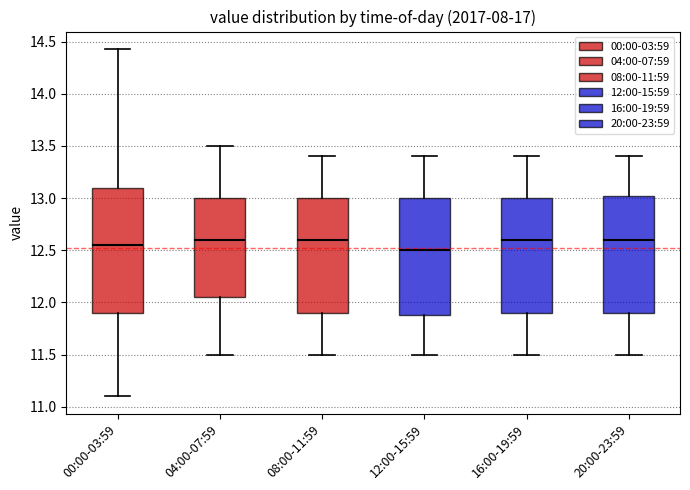

Comparing the boxes themselves (not the whiskers), which one is the tallest?

00:00-03:59